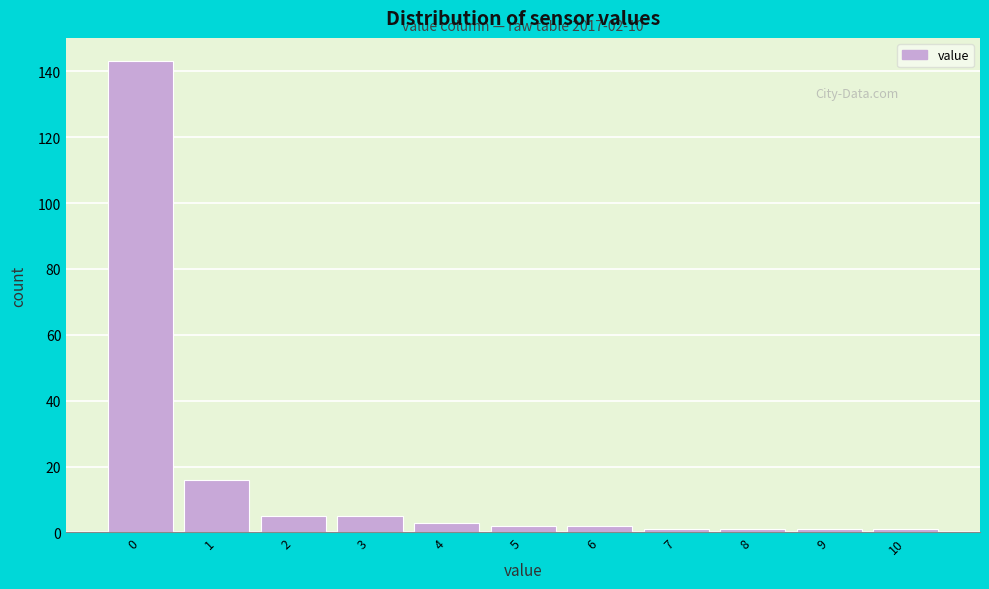

Over which range of the x-axis is the bar tallest?

-0.5 to 0.5